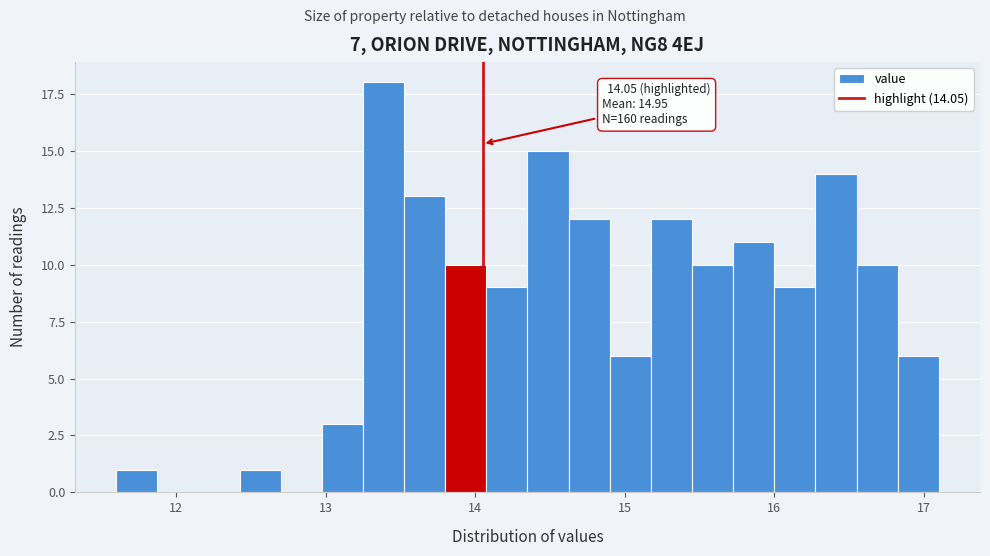

Around what value on the x-axis is the tallest bar? Give the approximate position of its centre, as read against the axis.

13.4